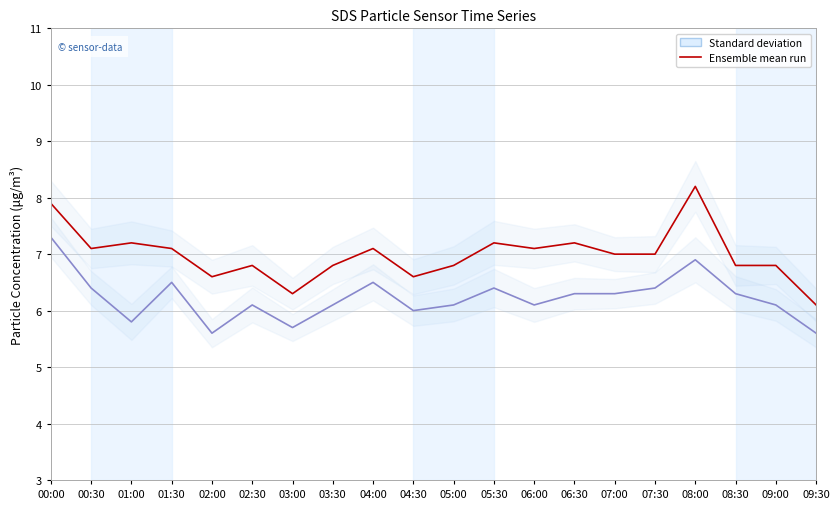

What is the label of the 9th point from the left?

04:00